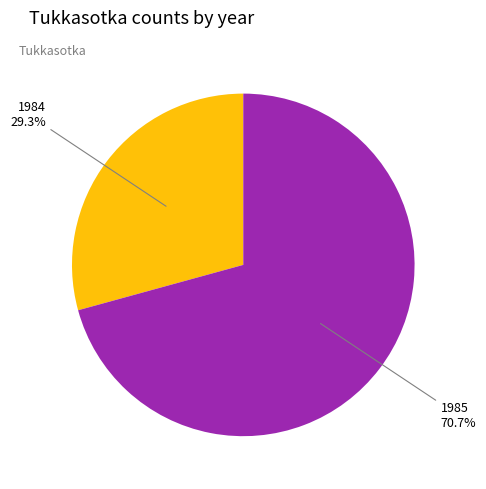

To the nearest percent, what is the difference between the largest and smallest slice percentages?

41%